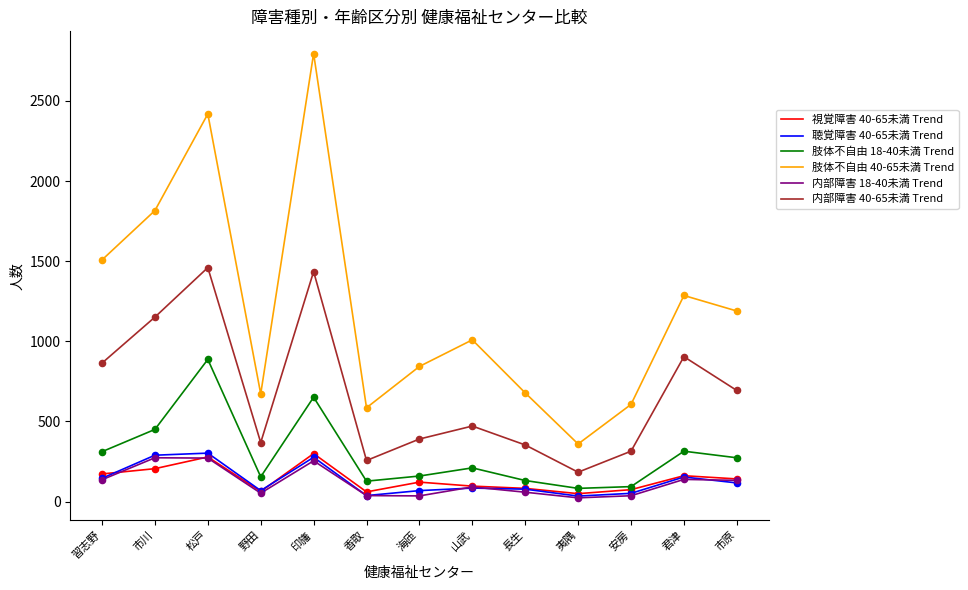

Which series has the widest spread of values?

肢体不自由 40-65未満 Trend